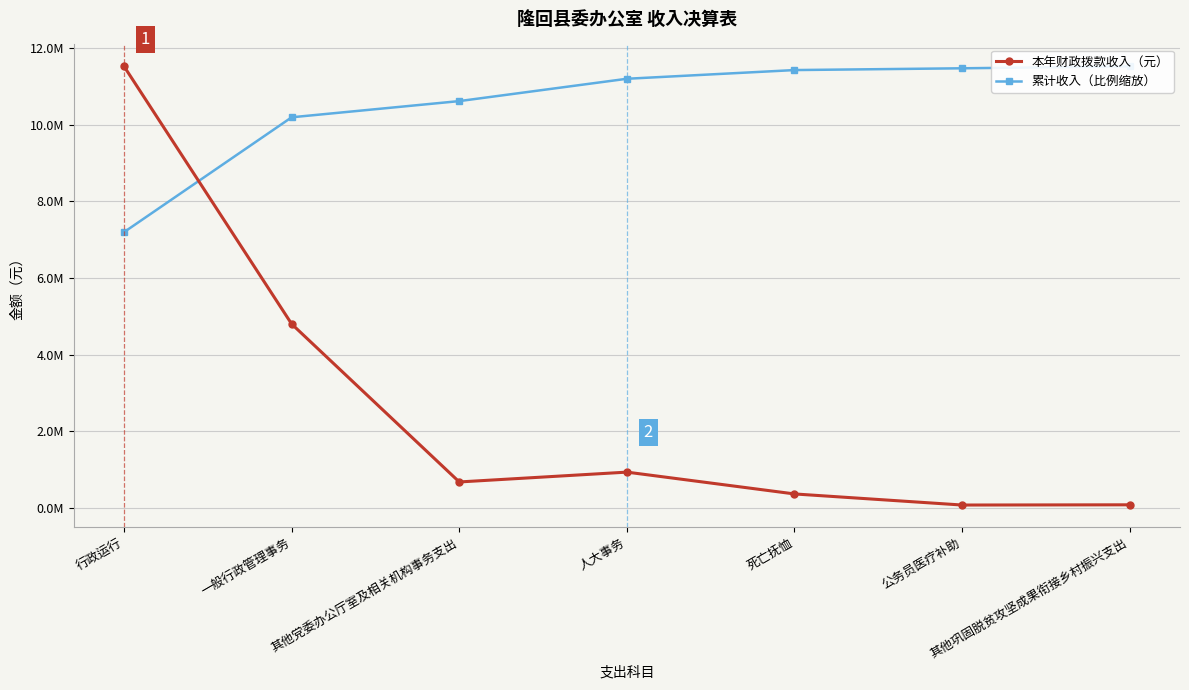

Which series has the largest total across all categories?

累计收入（比例缩放）